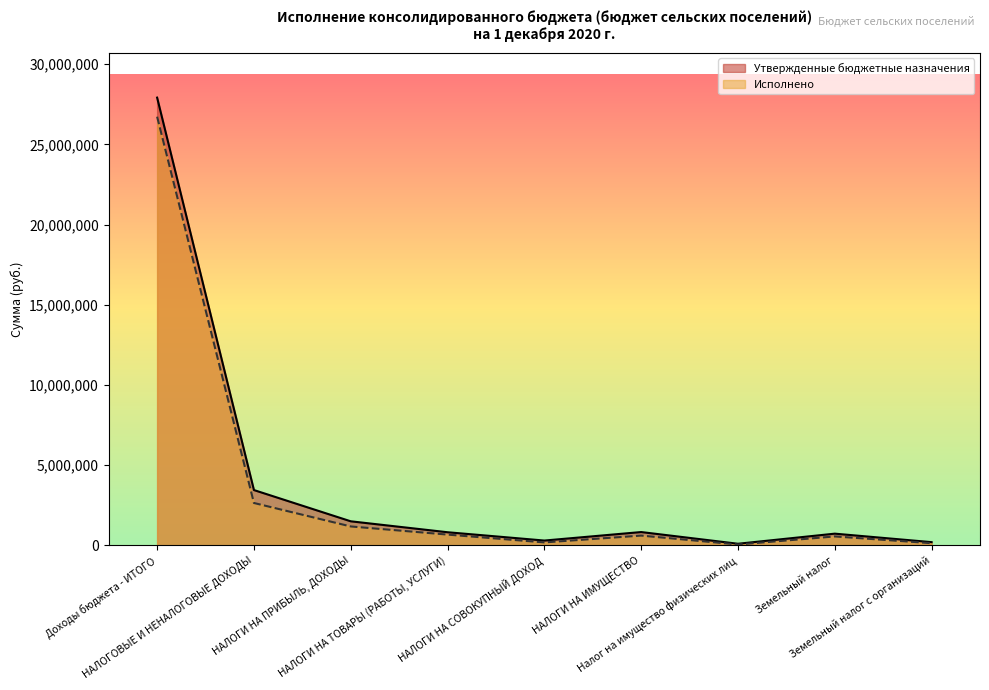

What is the total value across all series at Налог на имущество физических лиц?

152664.3